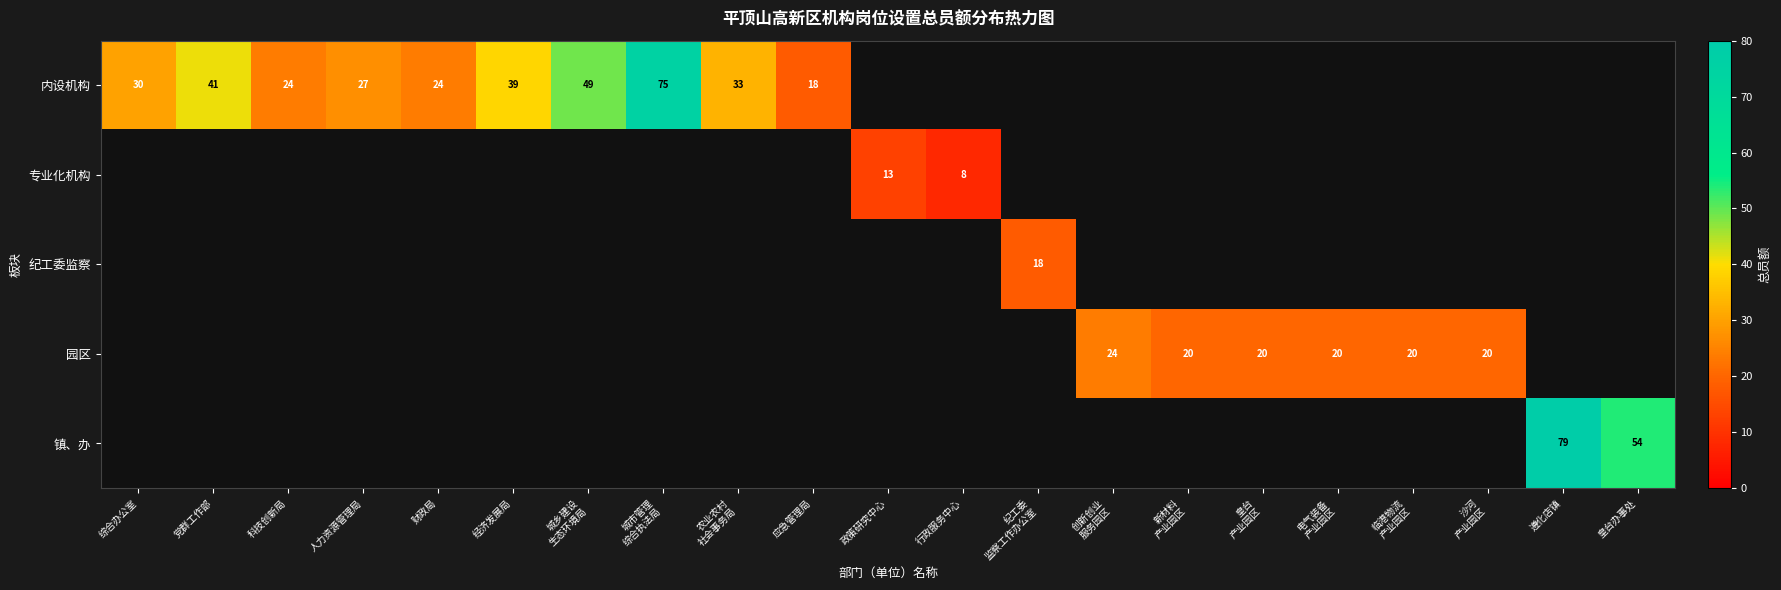

What is the maximum value shown in the chart?

79